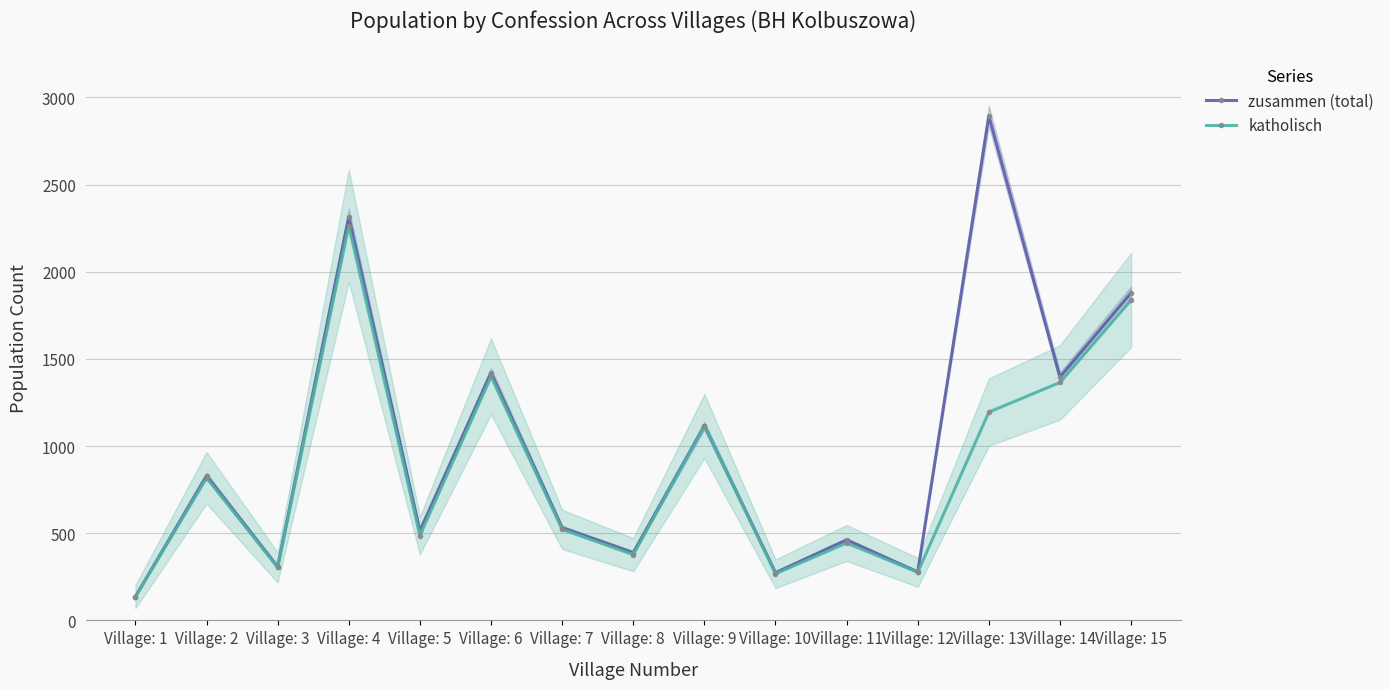

How many interior local peaks does the katholisch series have?

5